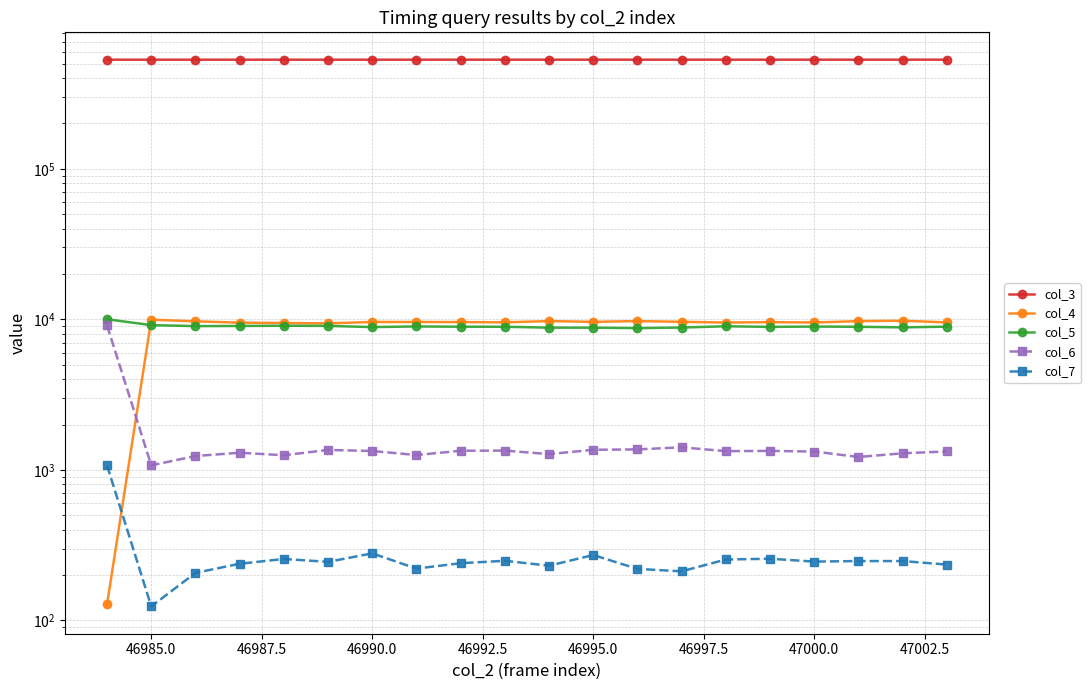

In col_4, how many points are higher than both neighbors (excluding endpoints)?

6